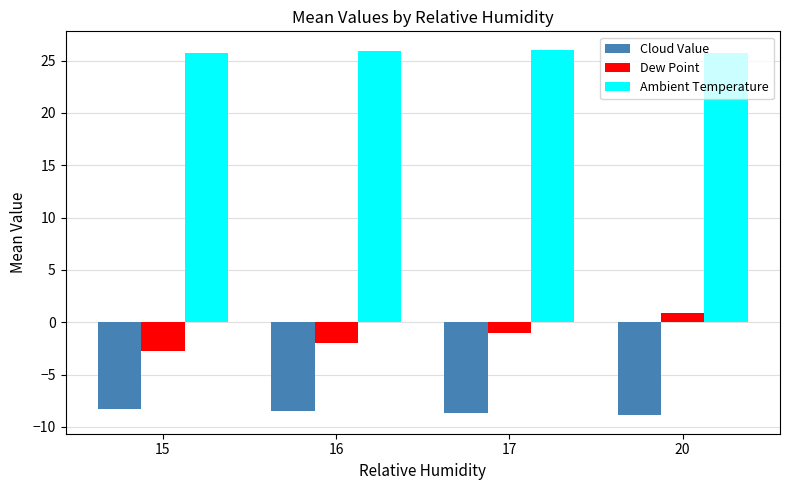

At which category is the sum across all series the highest?

20